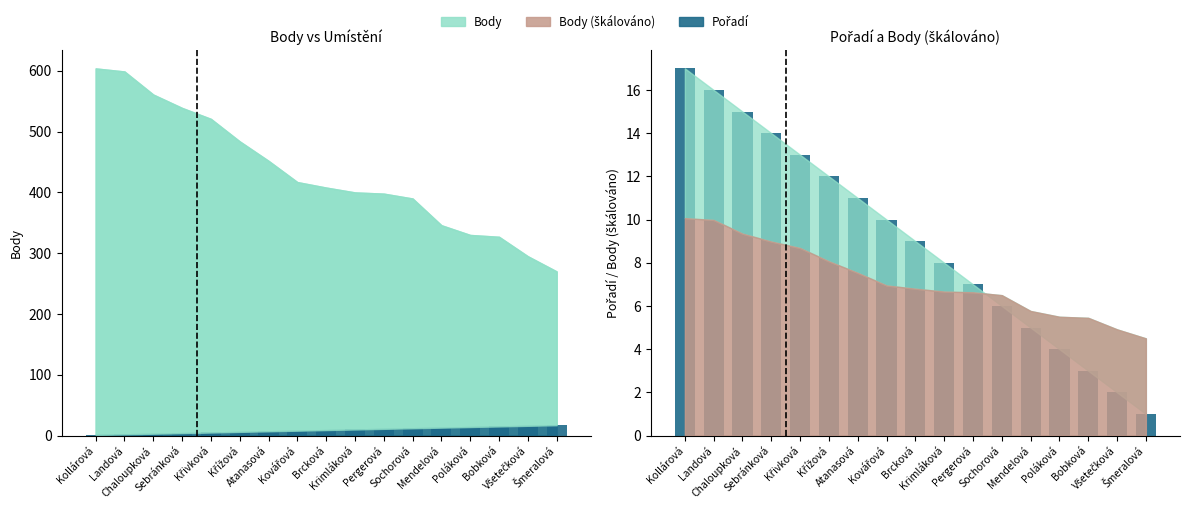

Which has a higher value, Šmeralová or Sochorová?

Sochorová